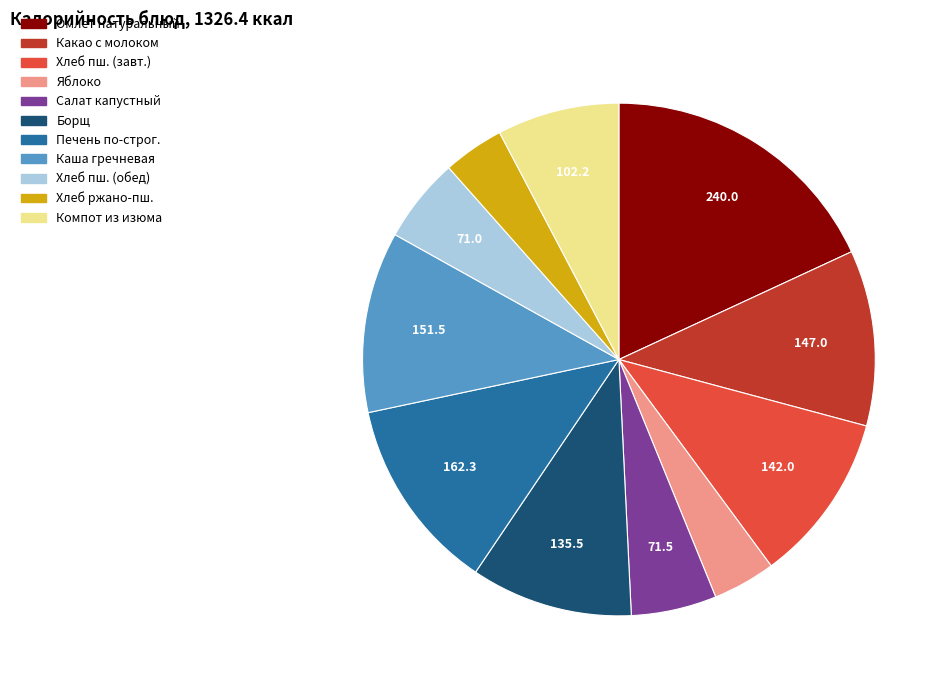

Is there a majority slice in this chart?

No